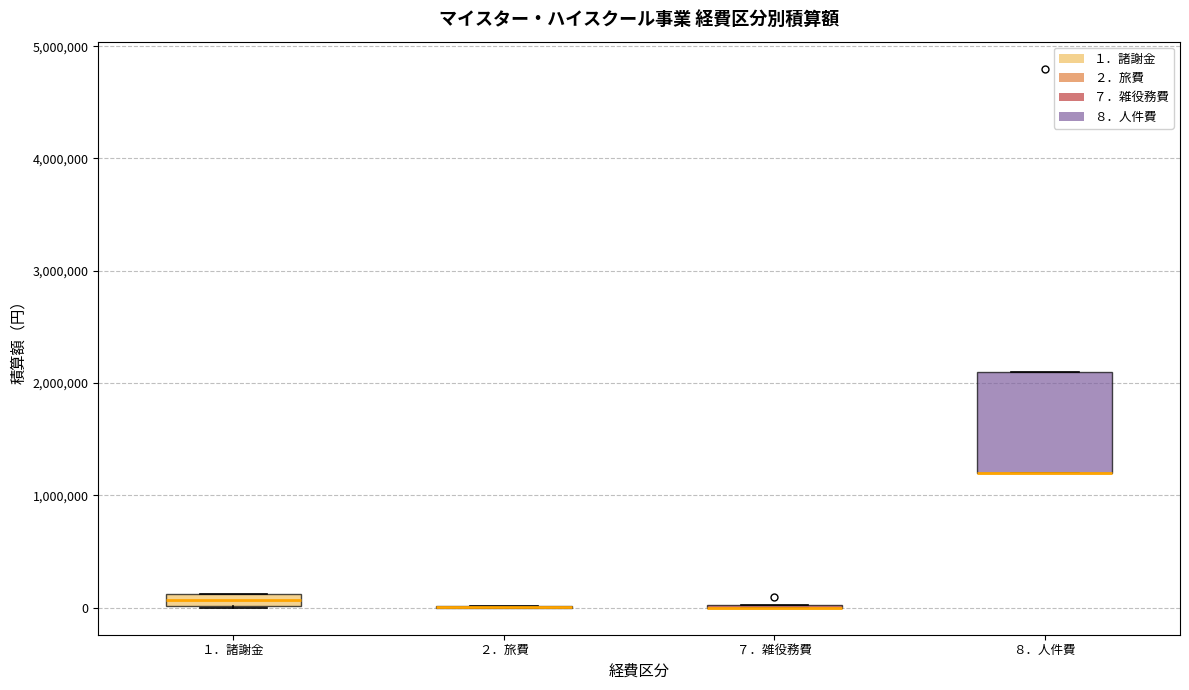

Which box is the tallest, from its lower edge to its upper edge?

８．人件費